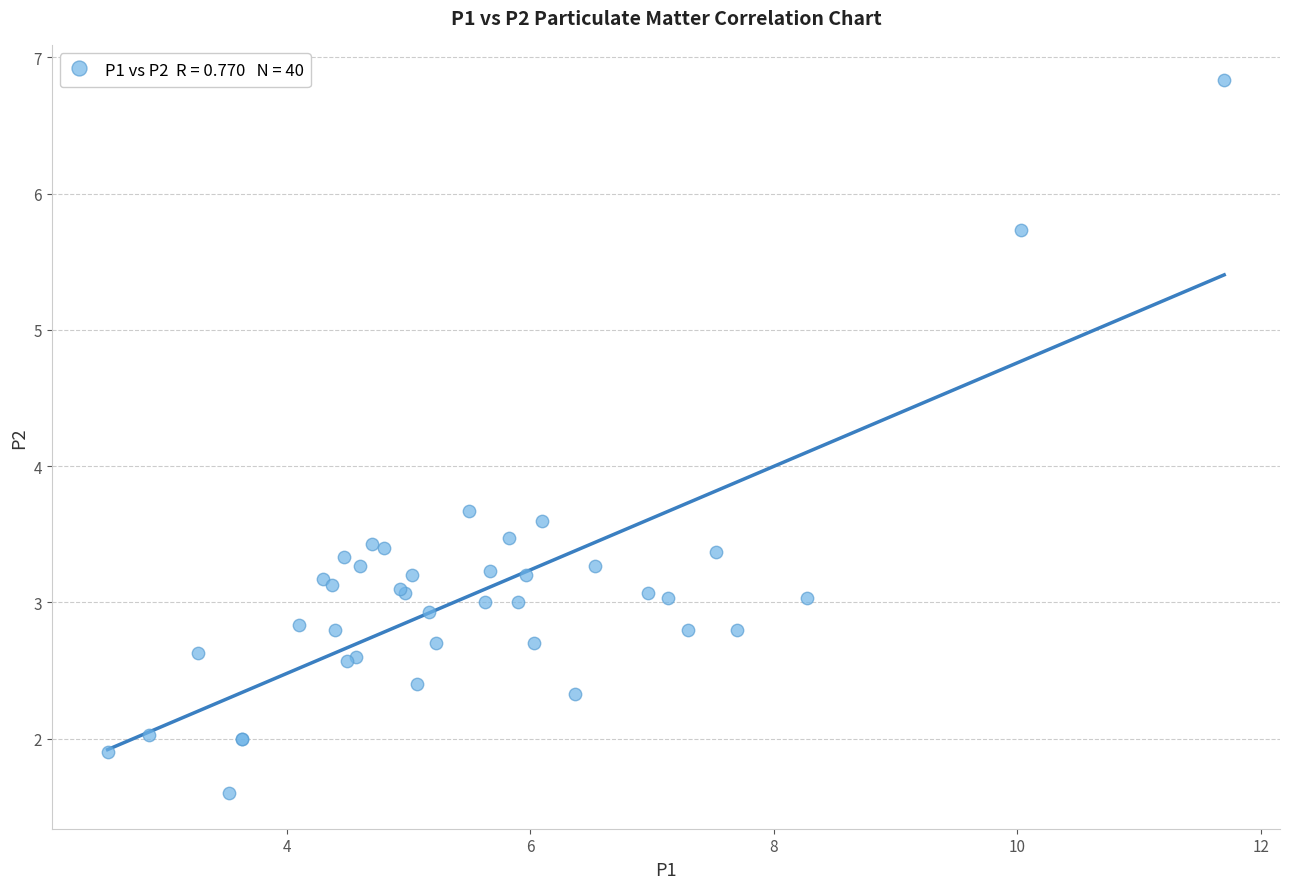

What Y value in the scatter plot is closest to 4?

3.7